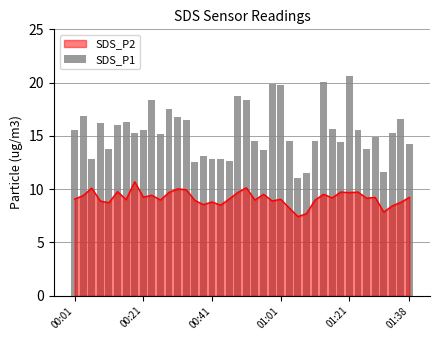

Does the chart contain any negative values?

No